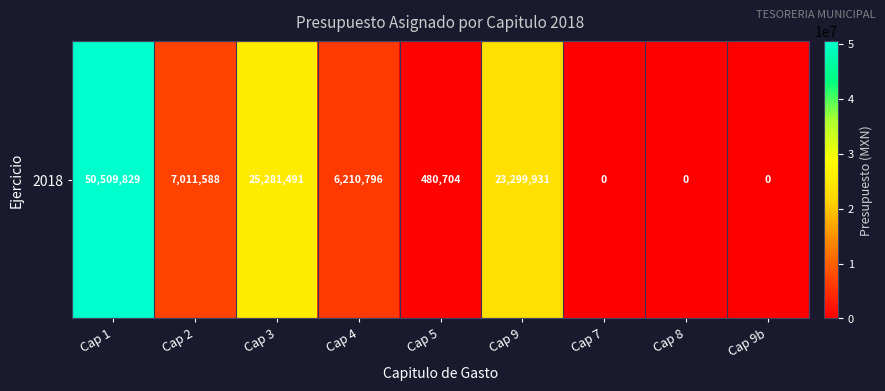

What is the sum of the values at Cap 9 and Cap 9b?

23299931